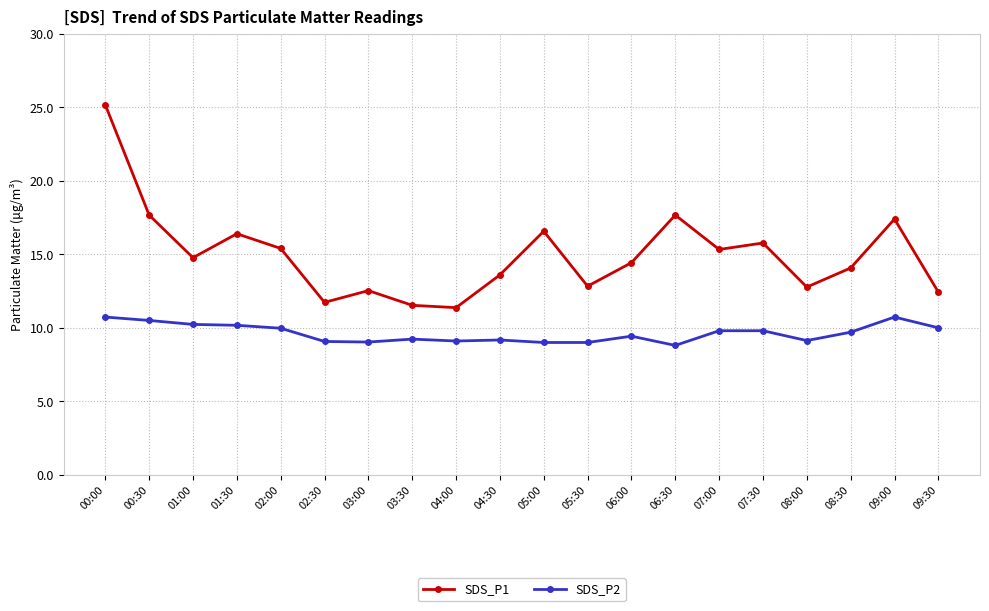

True or false: SDS_P1 and SDS_P2 cross at least once.

False